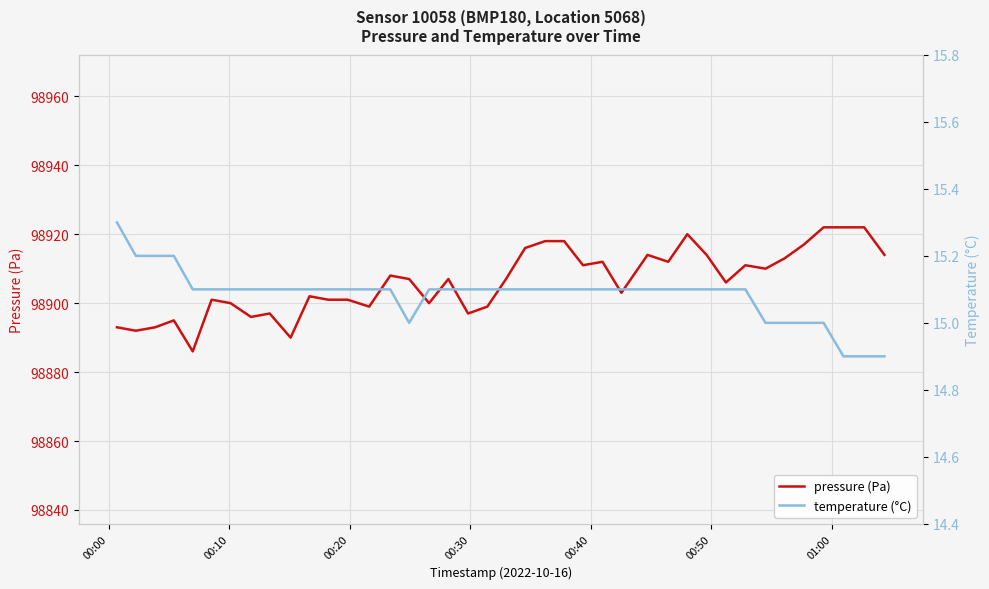

Is the value of temperature (°C) at 37 greater than the value of pressure (Pa) at 8?

No